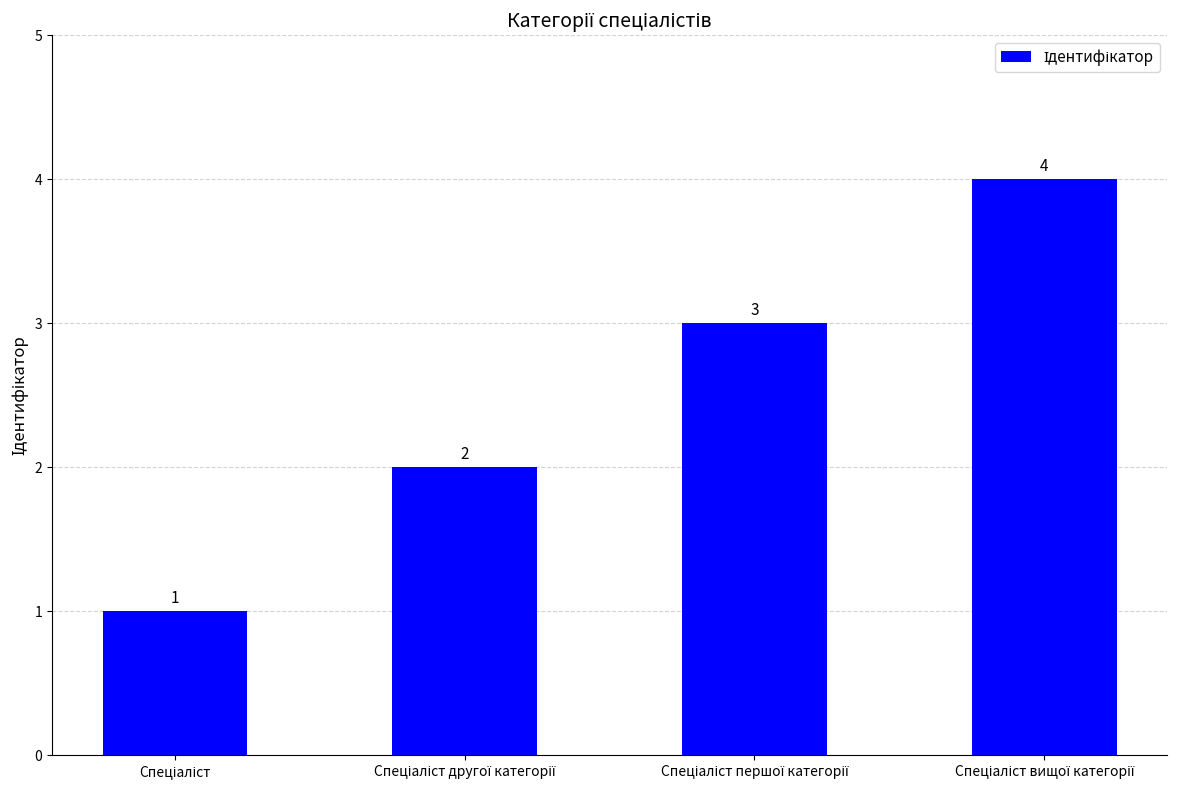

What is the value of the 2nd bar from the left?

2